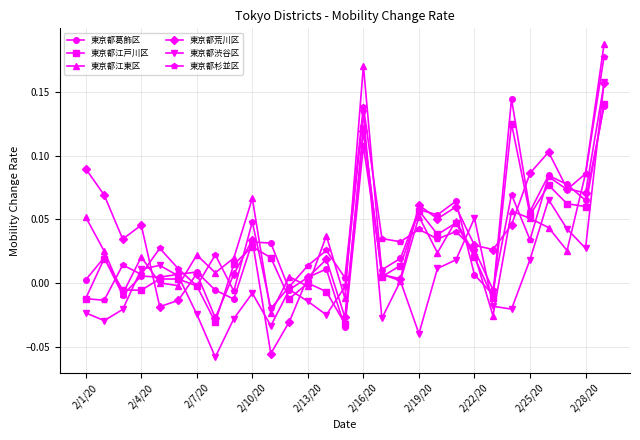

True or false: 東京都葛飾区 has more than 2 interior local peaks.

True